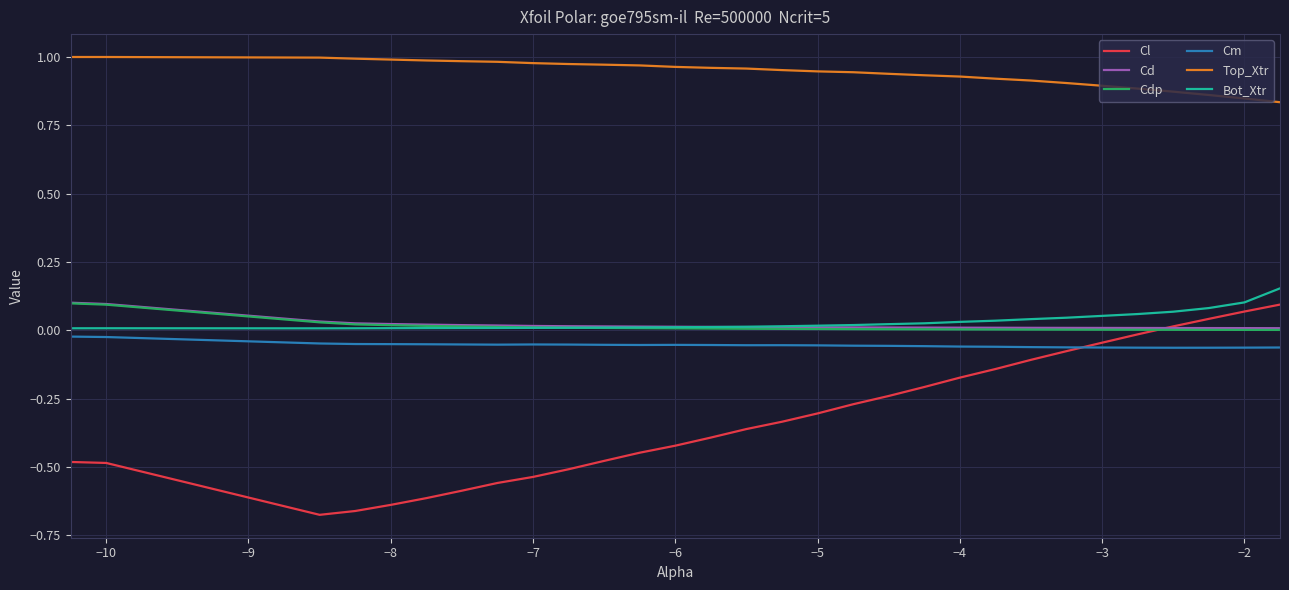

Which series has the largest total across all categories?

Top_Xtr